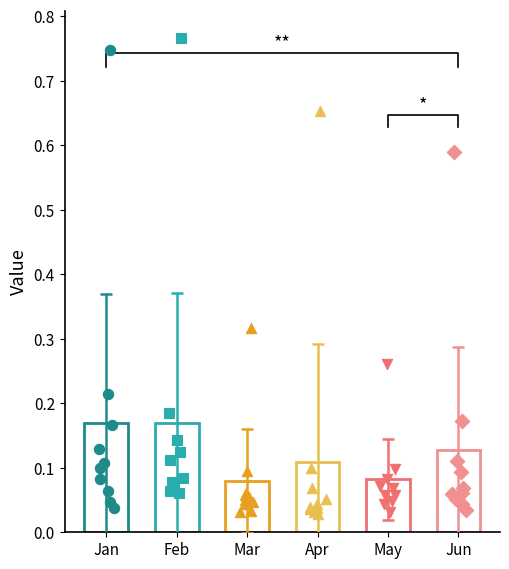

Which series reaches the minimum Y coordinate?

Apr